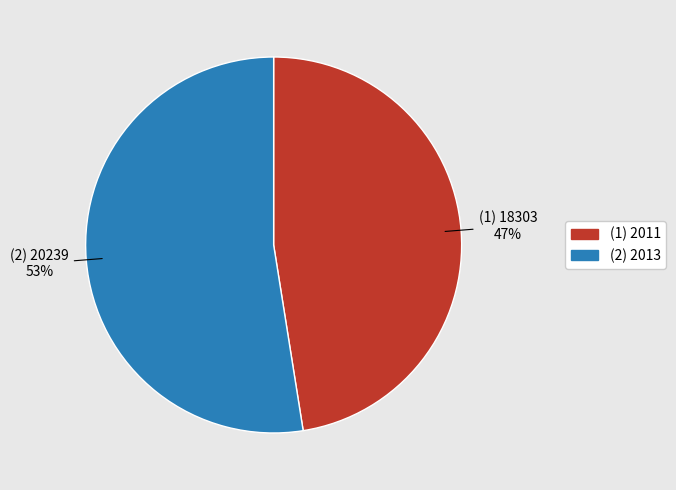

Does any single category account for the majority?

Yes